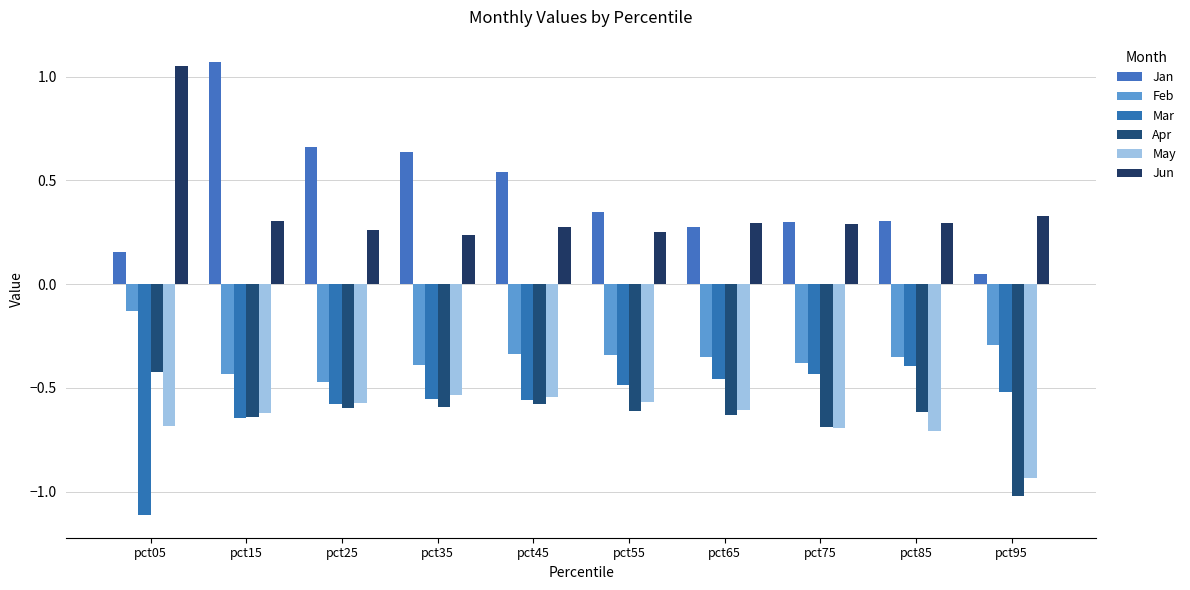

Count the number of categories in the chart.

10